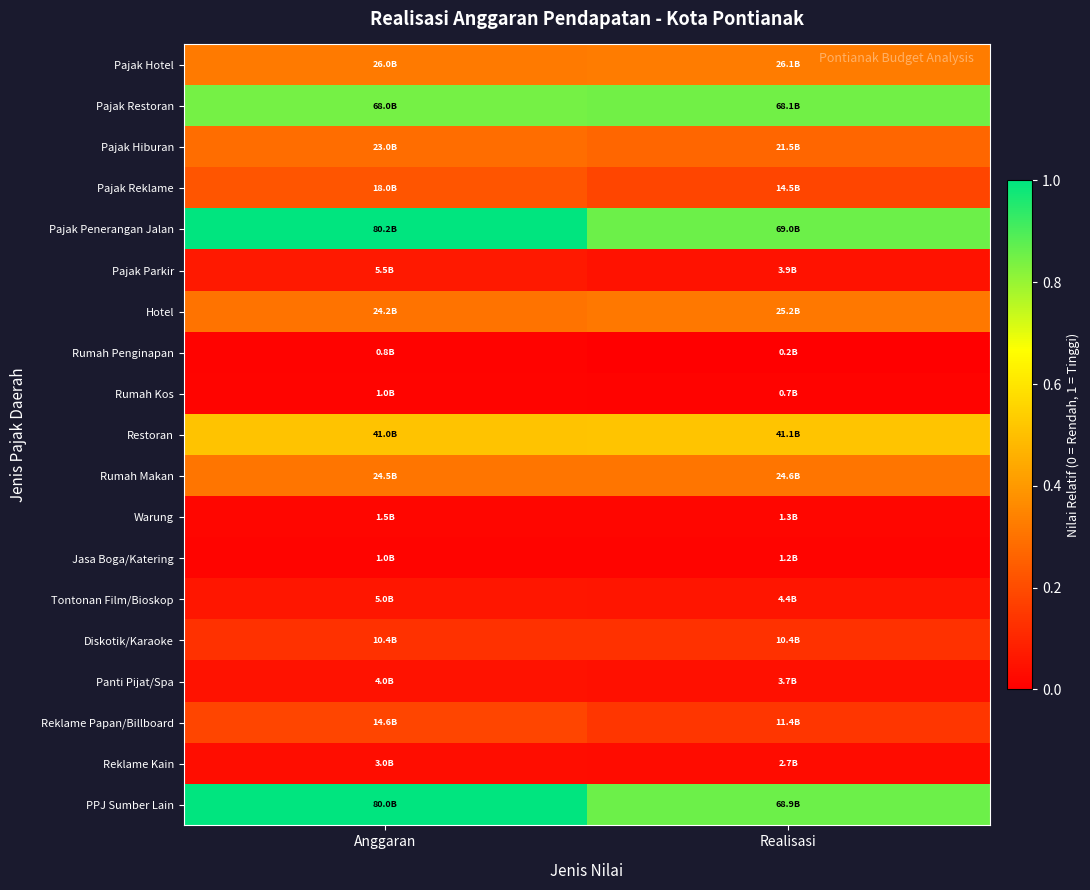

Rank the series at Realisasi from lowest to highest value.

Rumah Penginapan, Rumah Kos, Jasa Boga/Katering, Warung, Reklame Kain, Panti Pijat/Spa, Pajak Parkir, Tontonan Film/Bioskop, Diskotik/Karaoke, Reklame Papan/Billboard, Pajak Reklame, Pajak Hiburan, Rumah Makan, Hotel, Pajak Hotel, Restoran, Pajak Restoran, PPJ Sumber Lain, Pajak Penerangan Jalan